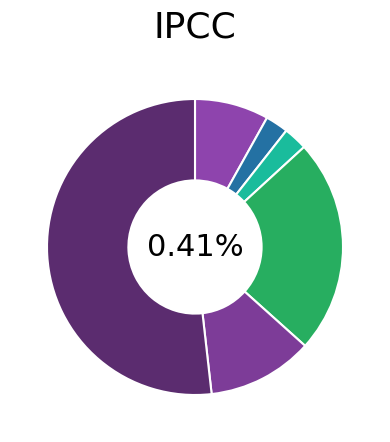

Rank the categories by value from lowest to highest.

Industry (B-E) Under 10, Industry (B-E) 10-49, Agriculture, Forestry & Fishing, AFU 250 and over, AFU 50-249, AFU All employees